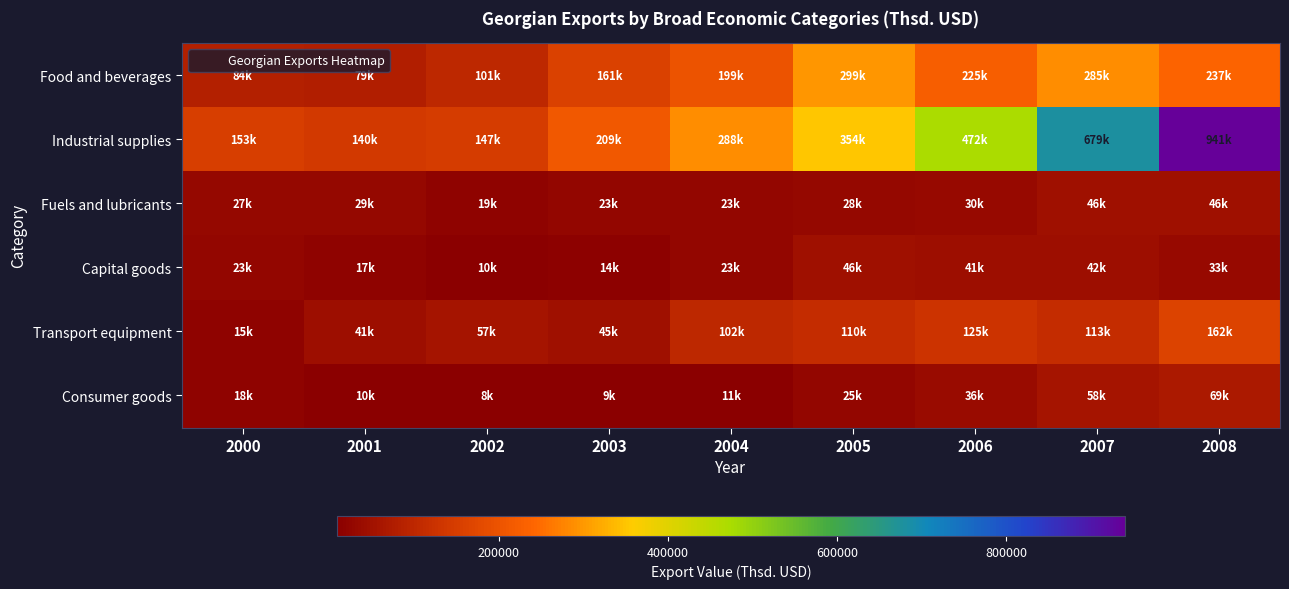

At which category is the sum across all series the highest?

2008